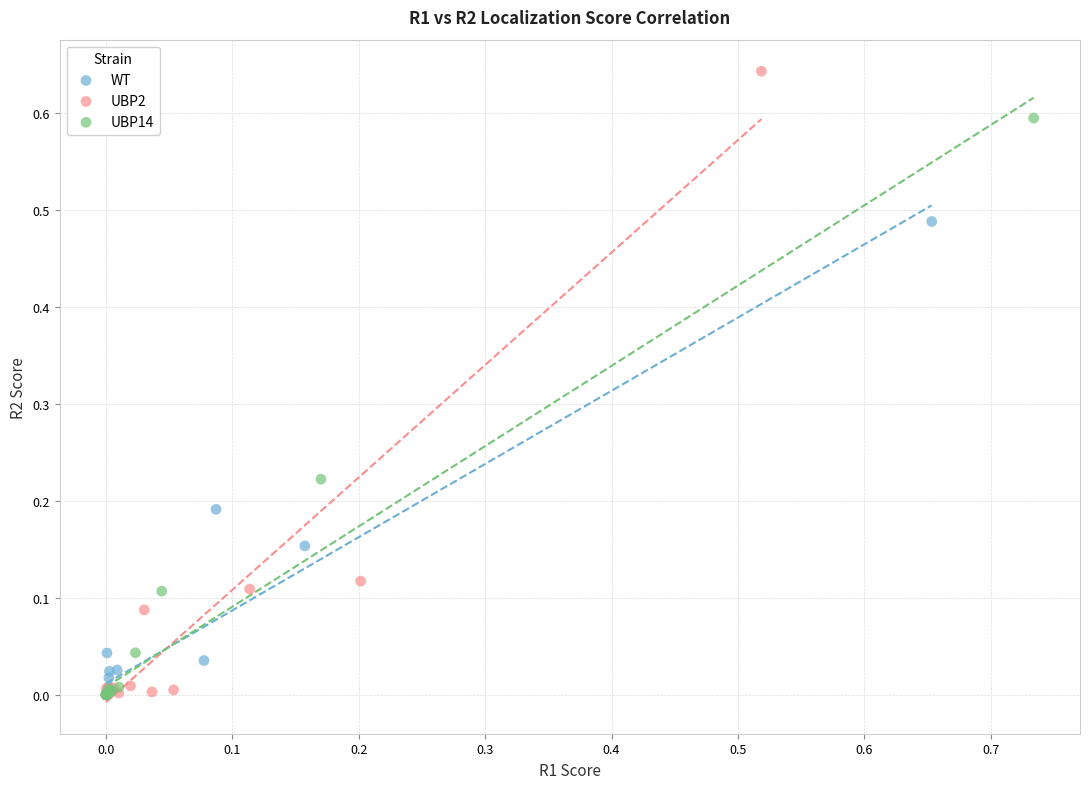

Which series has the widest spread of Y values?

UBP2